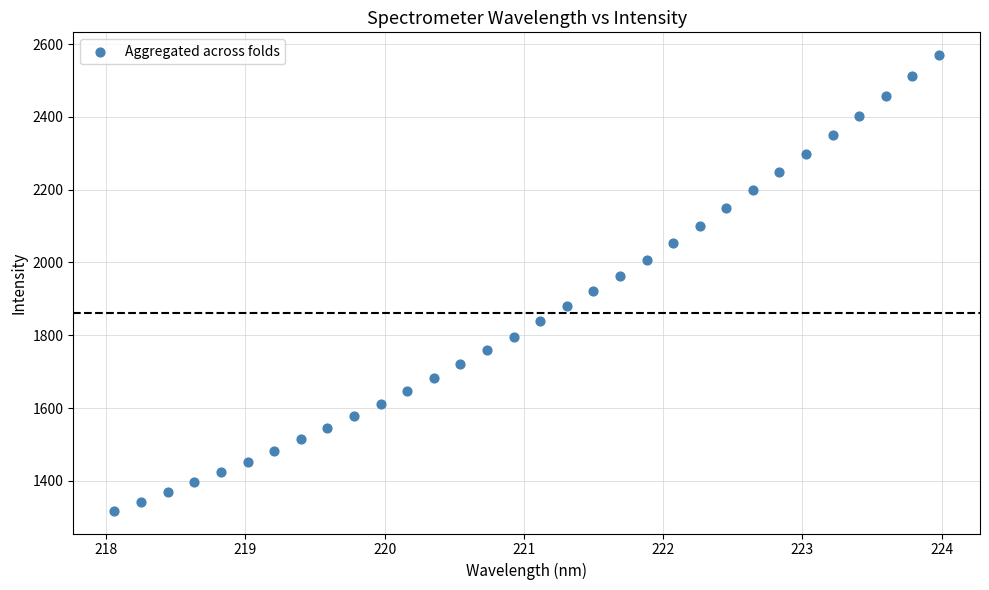

What is the range of Y values (max minus min)?

1251.7